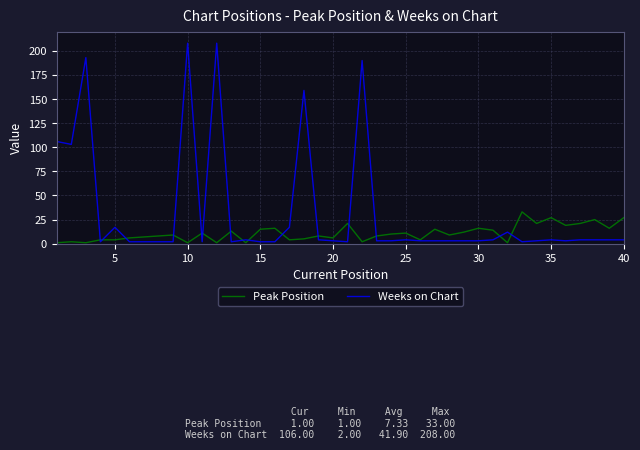

List the series in order of their overall mean, lowest first.

Peak Position, Weeks on Chart